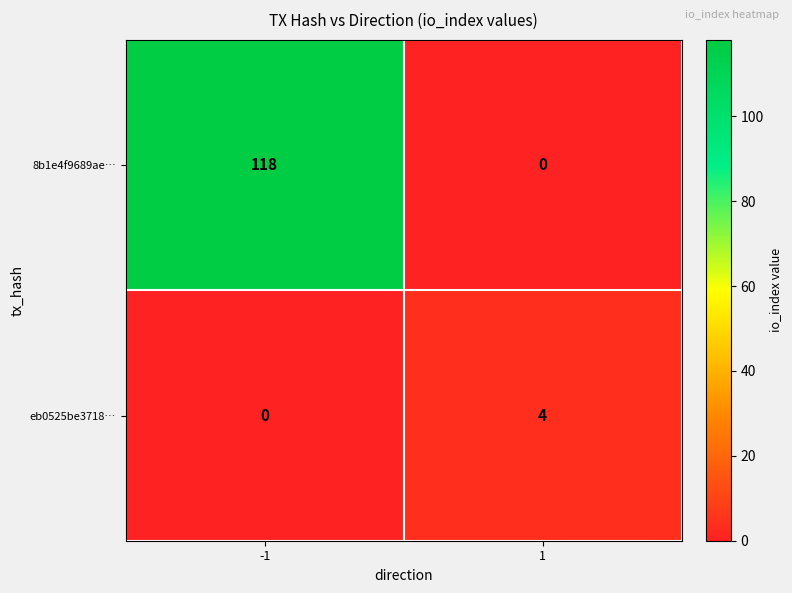

What is the maximum value for 8b1e4f9689ae…?

118